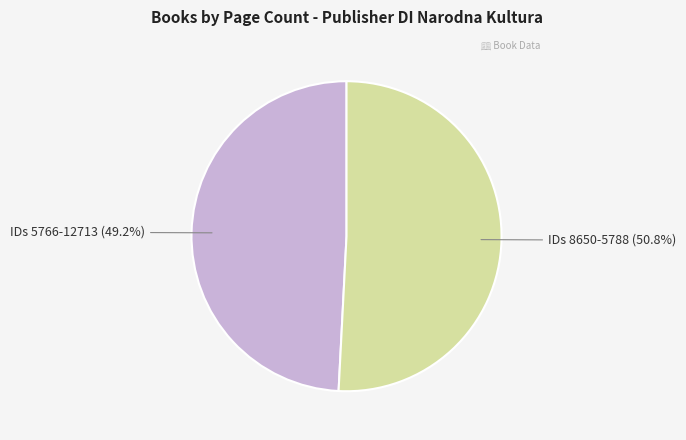

Is there any slice that represents more than half of the pie?

Yes